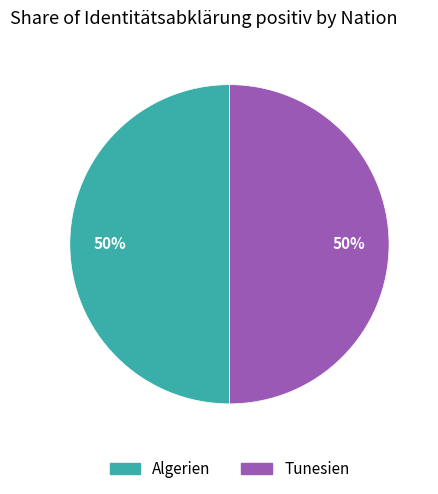

What is the ratio of the value at Algerien to the value at Tunesien?

1.0